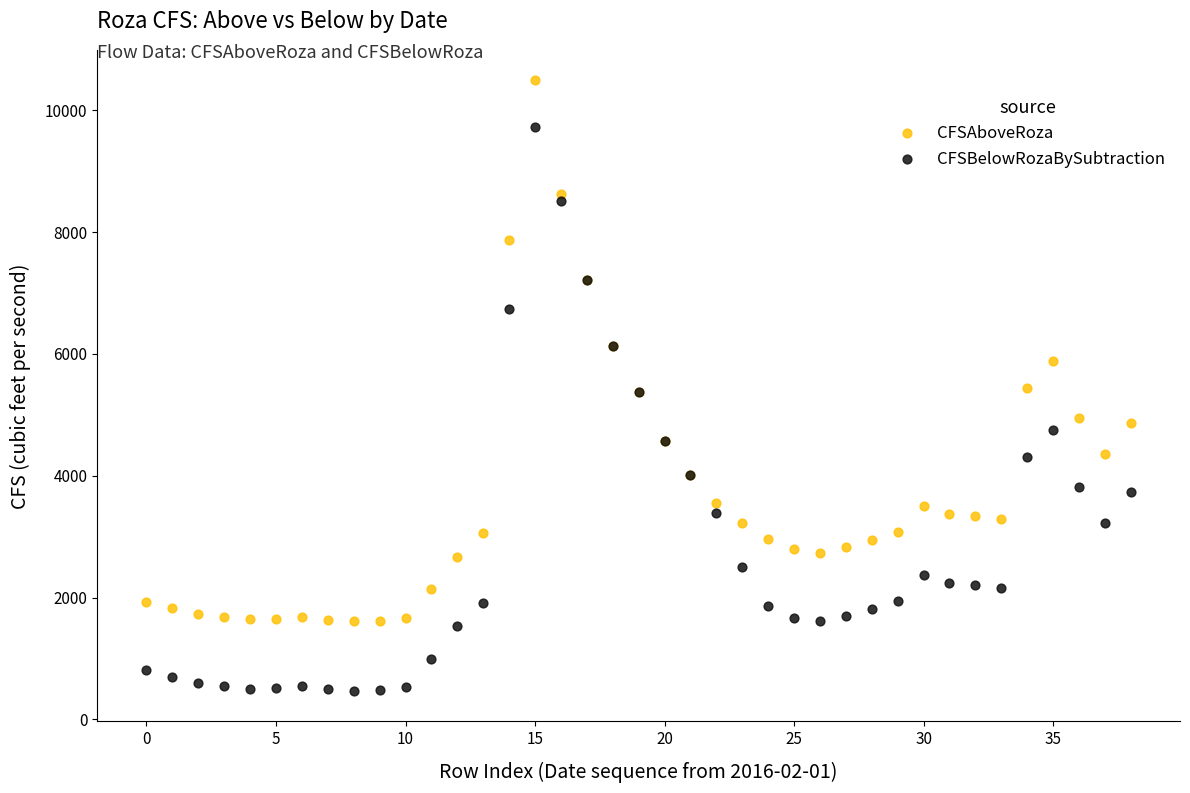

Which series has the widest spread of Y values?

CFSBelowRozaBySubtraction